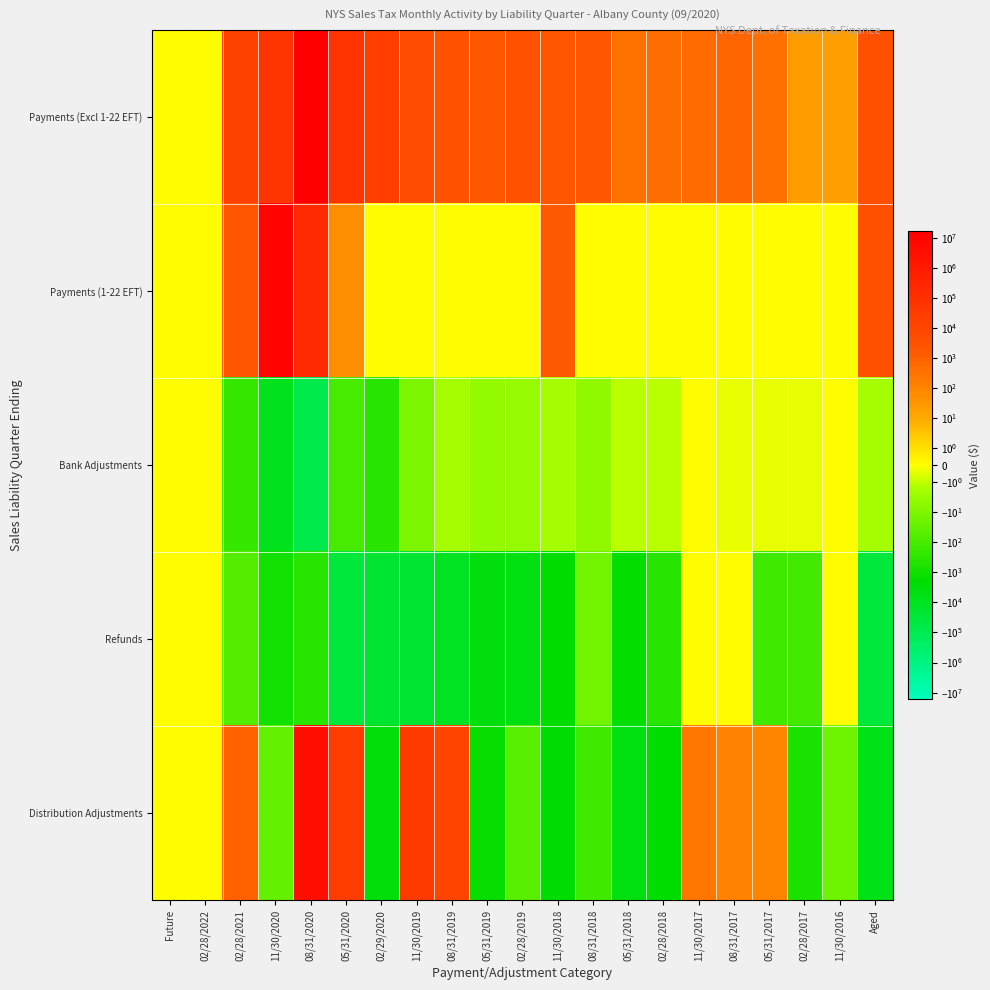

Which series has the largest total across all categories?

Payments (Excl 1-22 EFT)